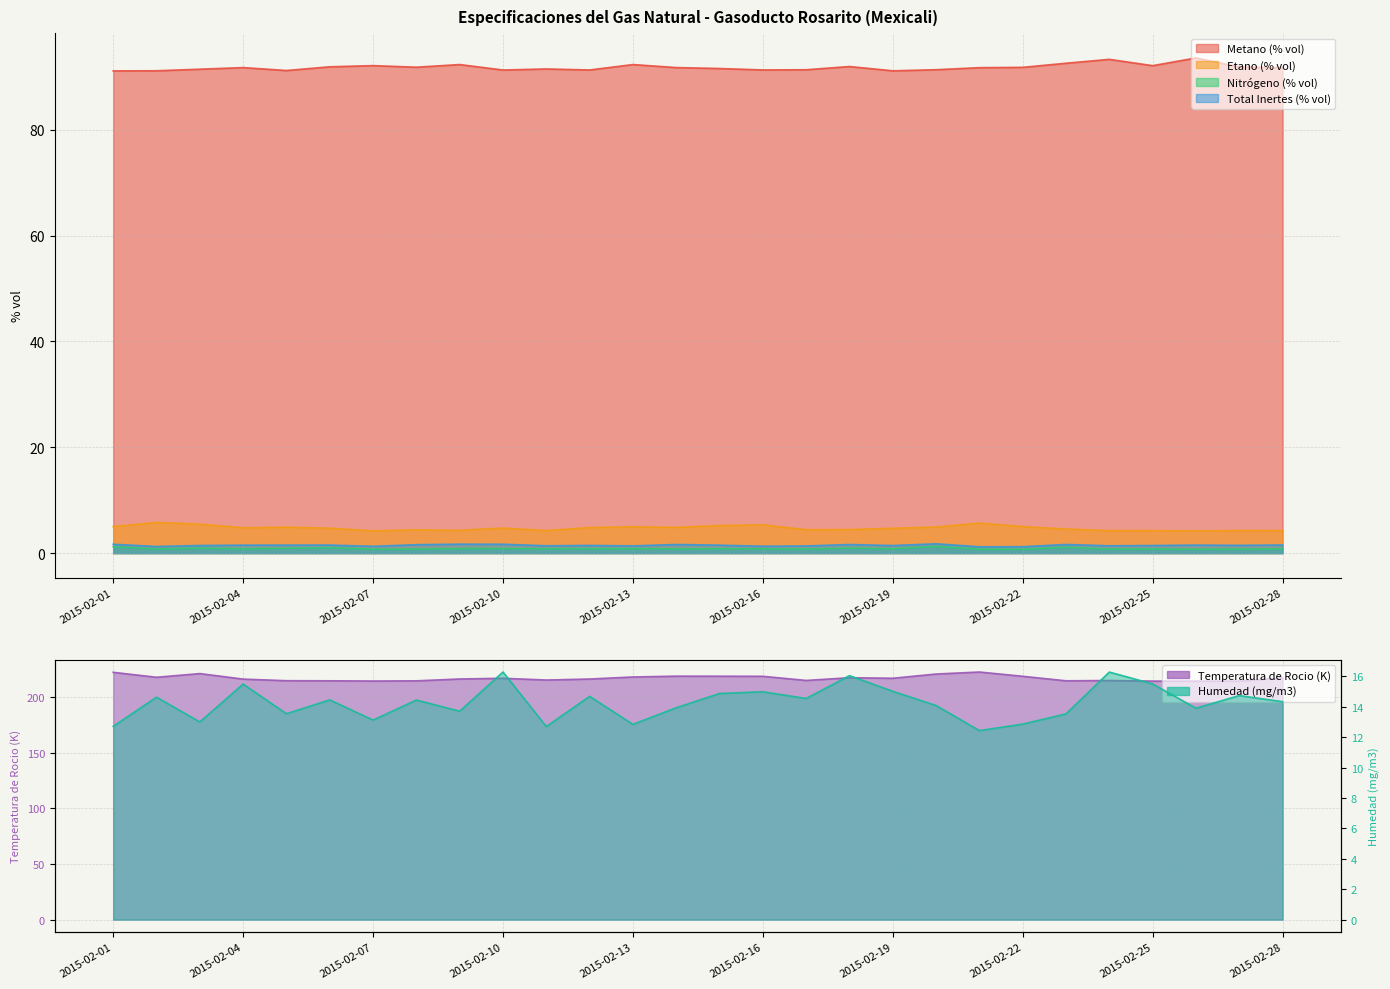

The Total Inertes (% vol) series shows 0.3 at 2015-02-11. True or false?

False